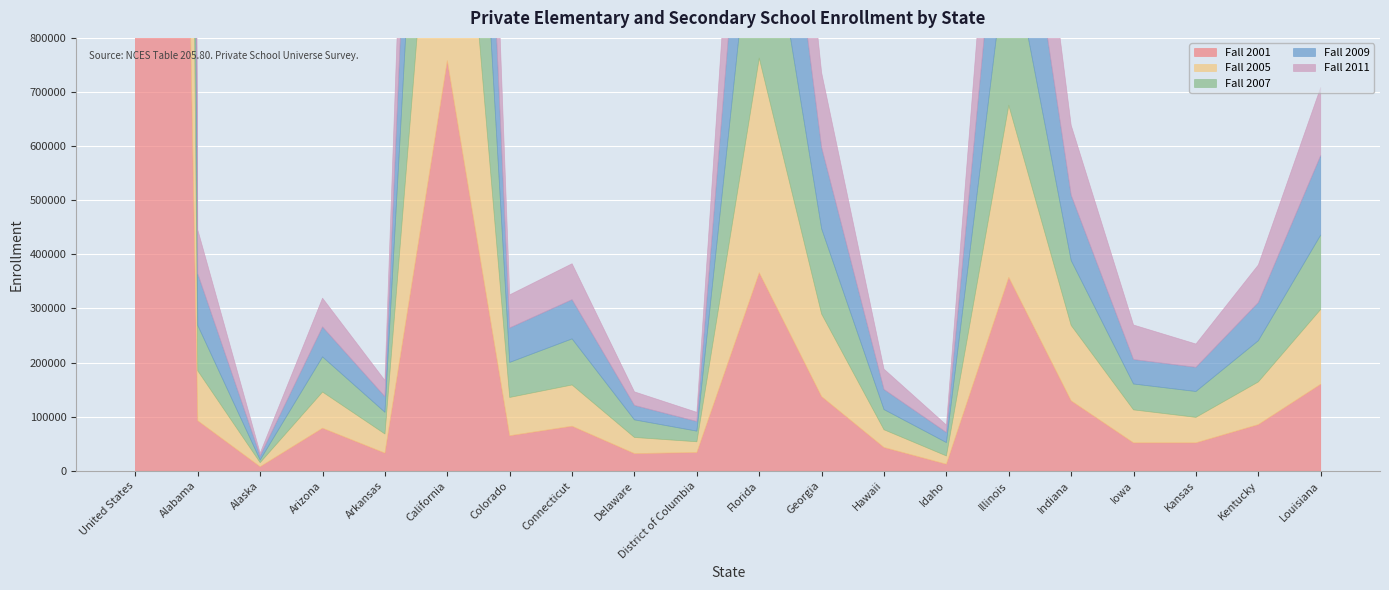

The value of Fall 2009 at District of Columbia is 17810. True or false?

True